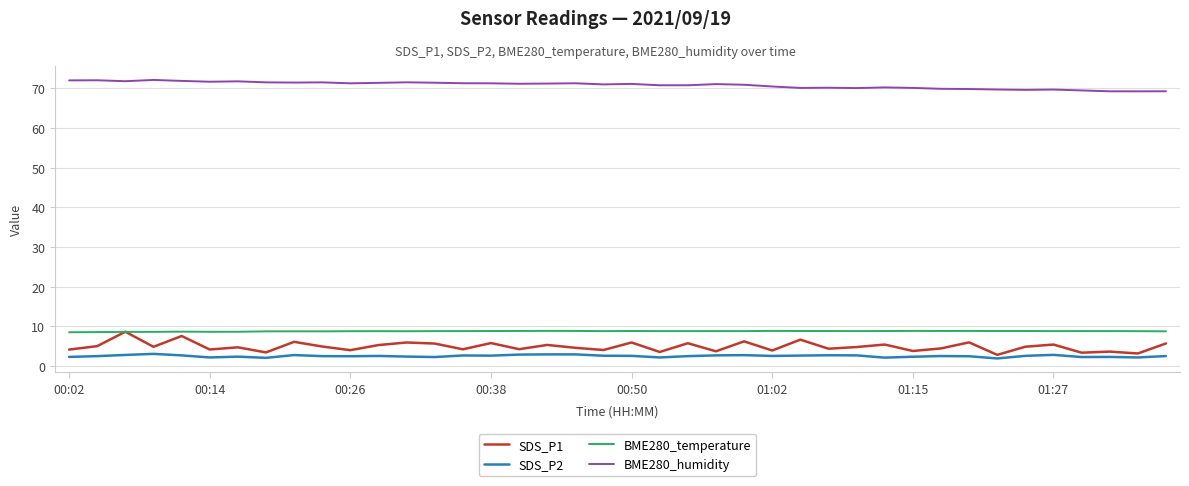

Which series has the largest range (max minus min)?

SDS_P1